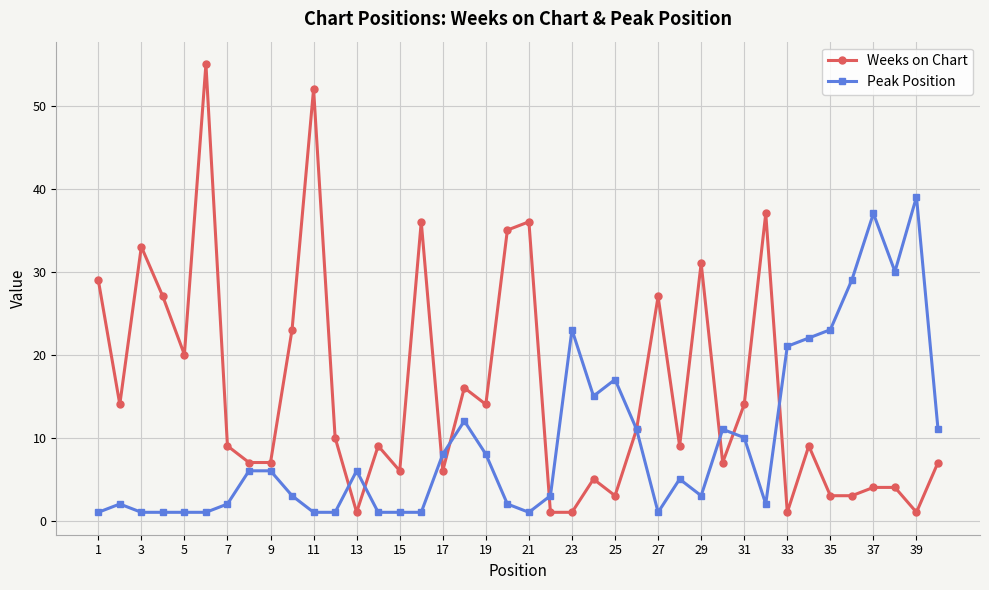

What is the value of the Weeks on Chart point at the 19th from the left?

14